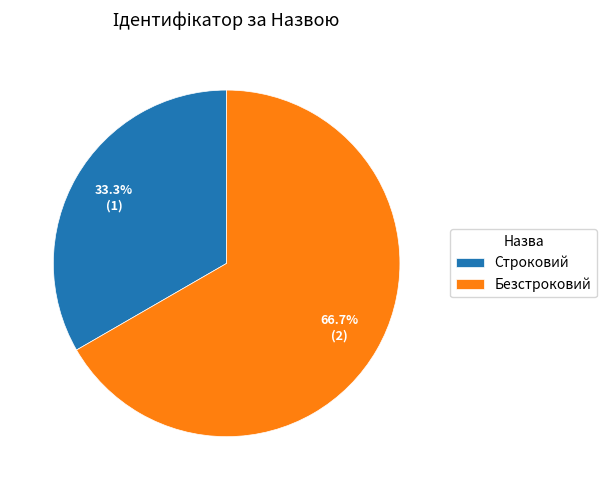

What percentage is NOT represented by Безстроковий?

33.3%